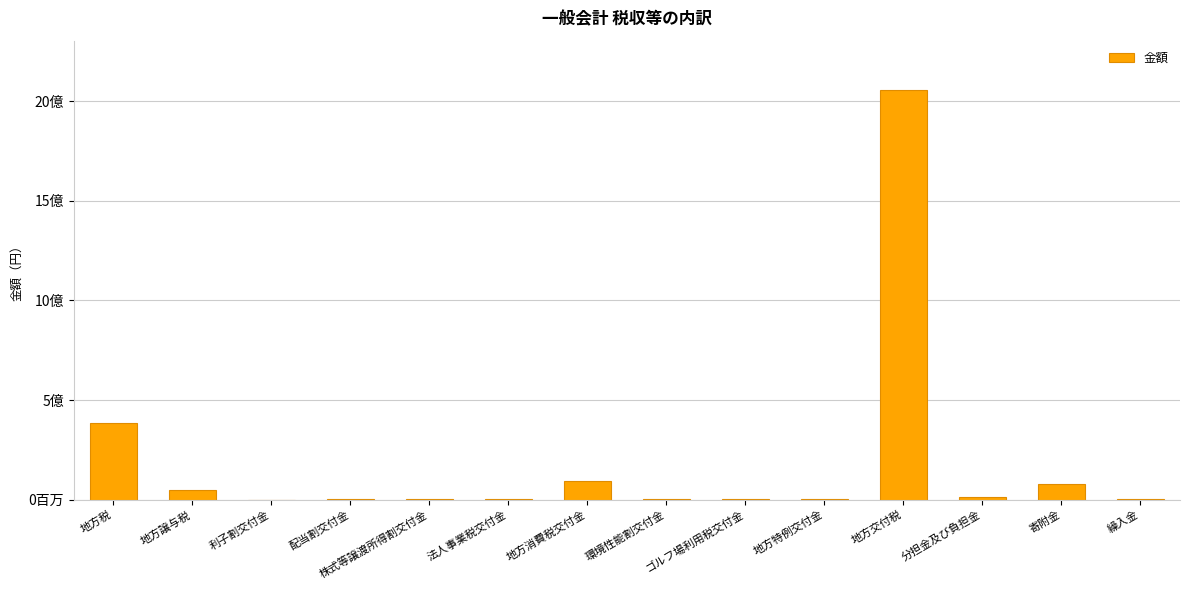

Is it true that the value at 地方交付税 is 3014746973?

False